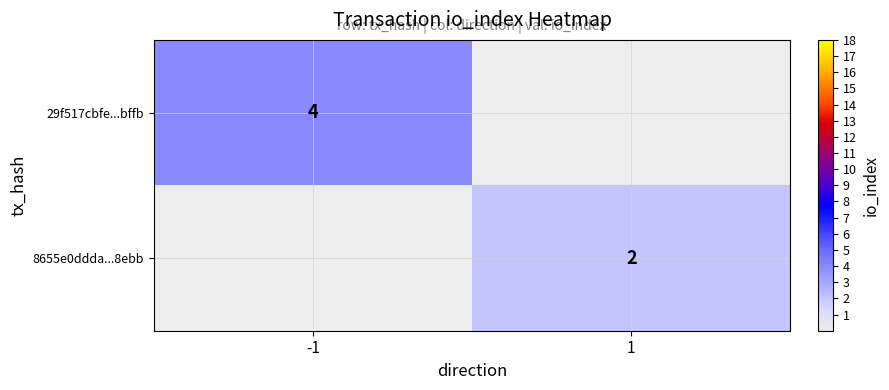

The value of 8655e0ddda...8ebb at 1 is 3. True or false?

False